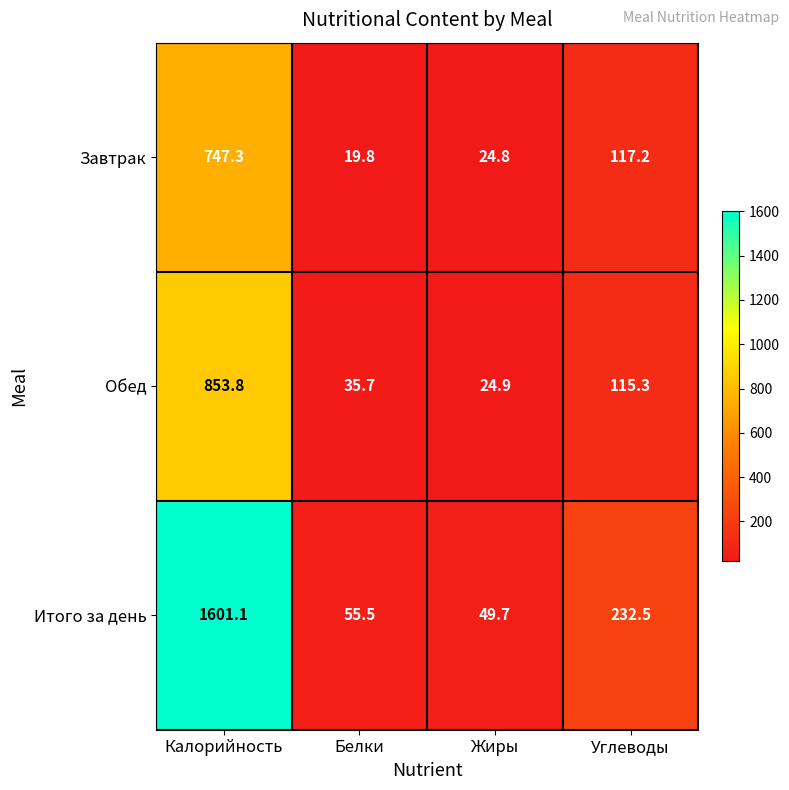

Which label corresponds to the smallest value in the chart?

Белки